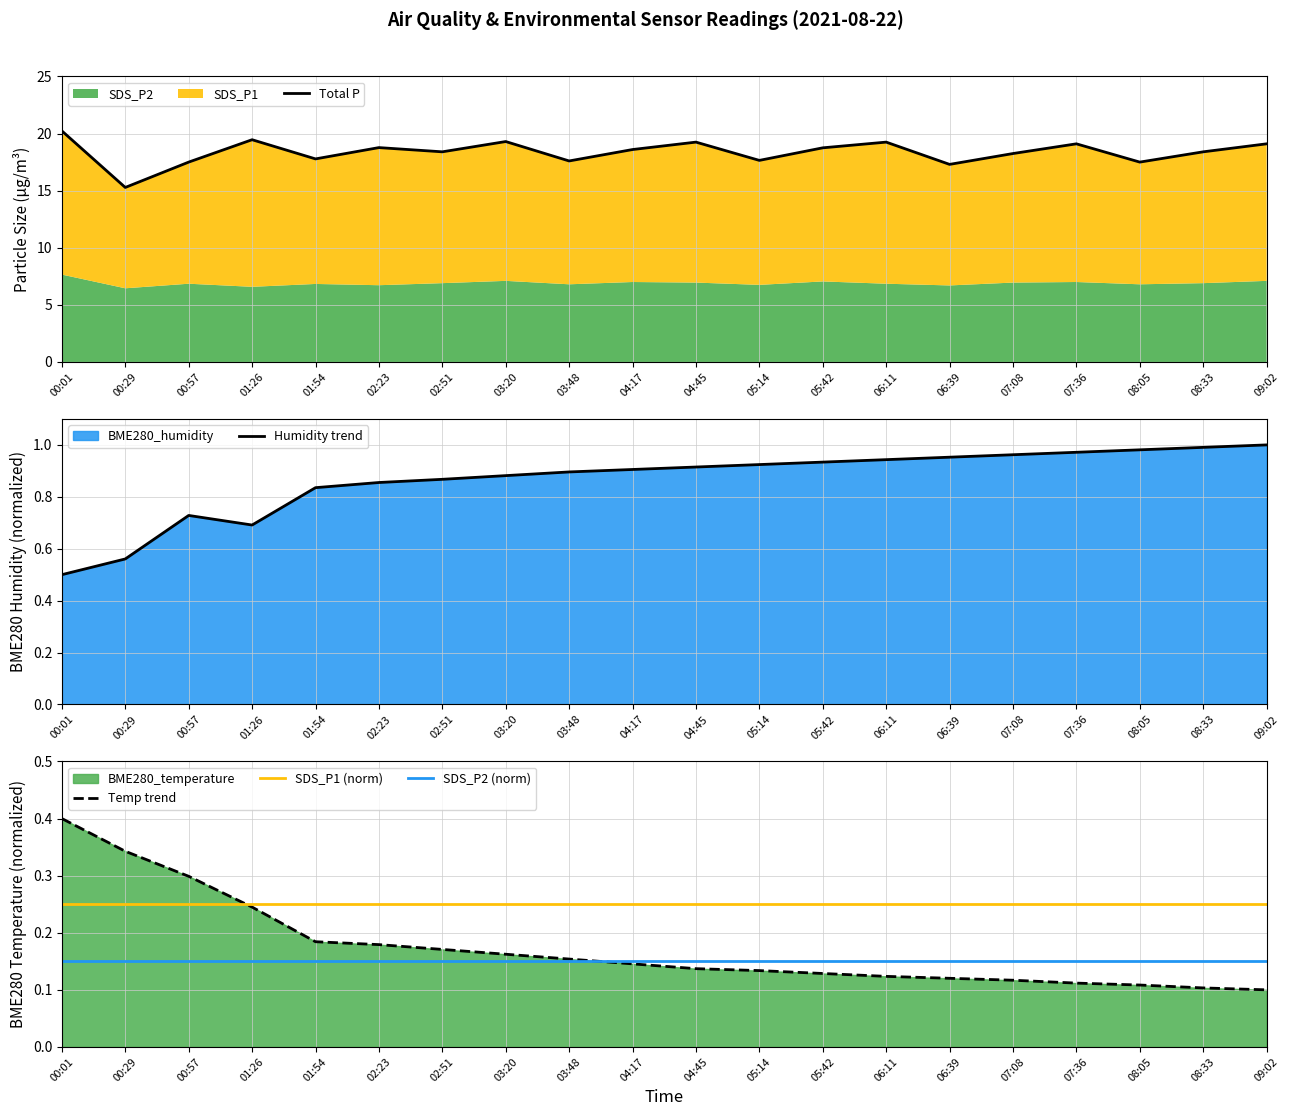

Is it true that Humidity trend equals 0.6 at 06:11?

False